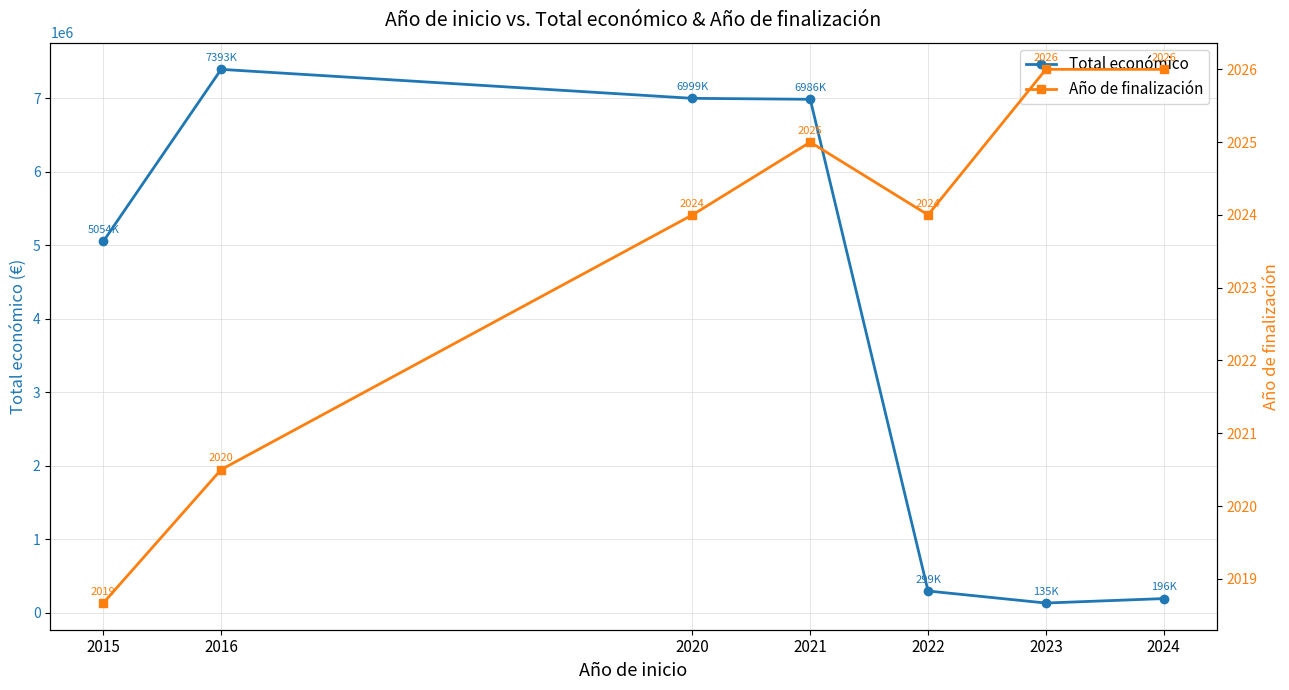

Which category has the lowest value in the Año de finalización series?

2015